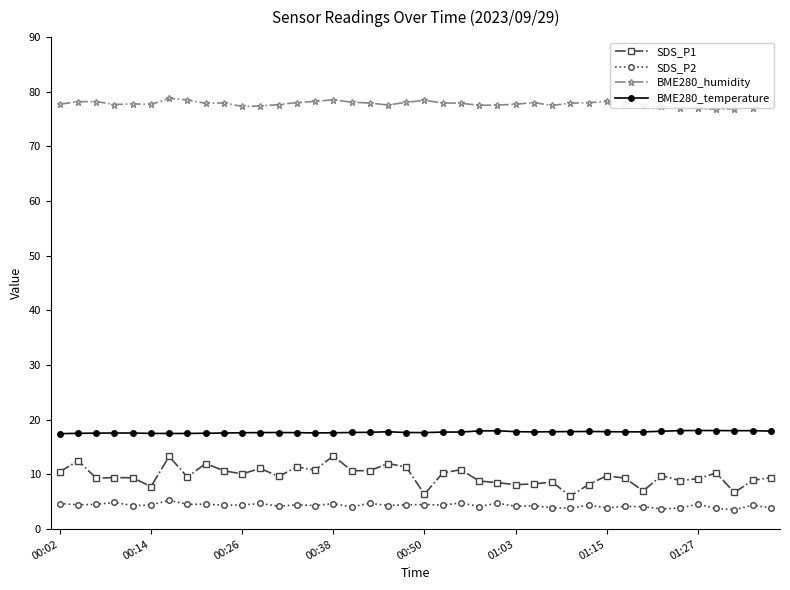

At how many categories does at least one series exceed 68?

40